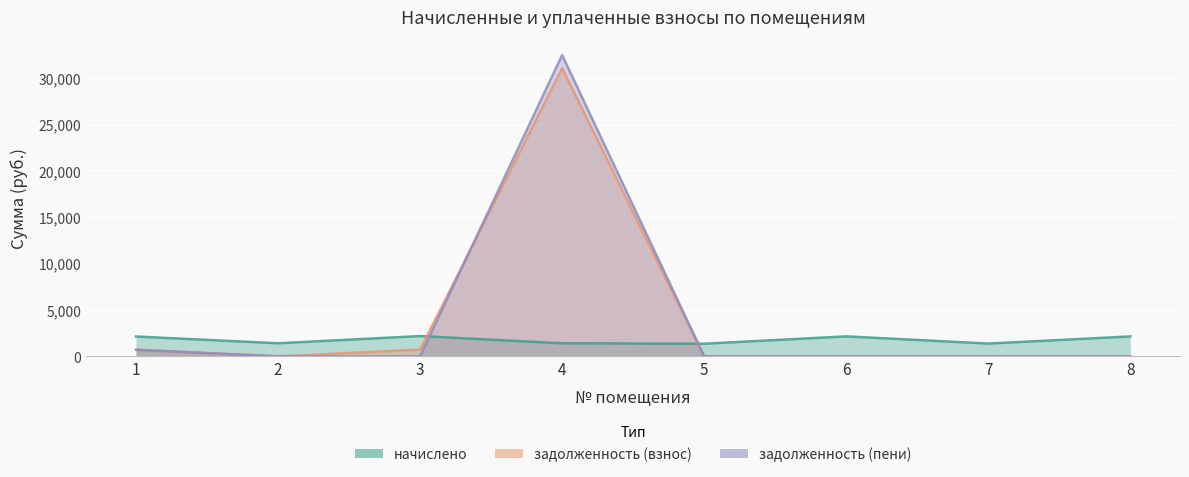

What is the sum of all задолженность (пени) values?

33200.4